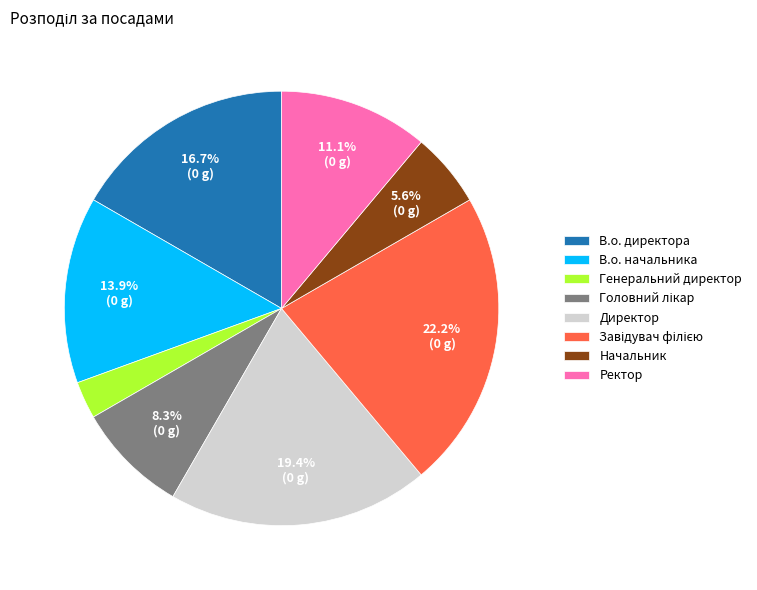

Which category has the smallest portion of the pie?

Генеральний директор